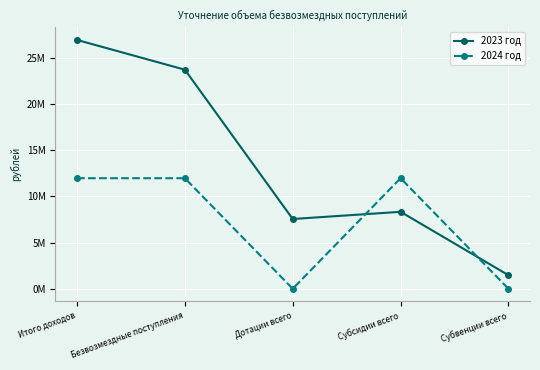

What is the label of the 2nd point from the right?

Субсидии всего